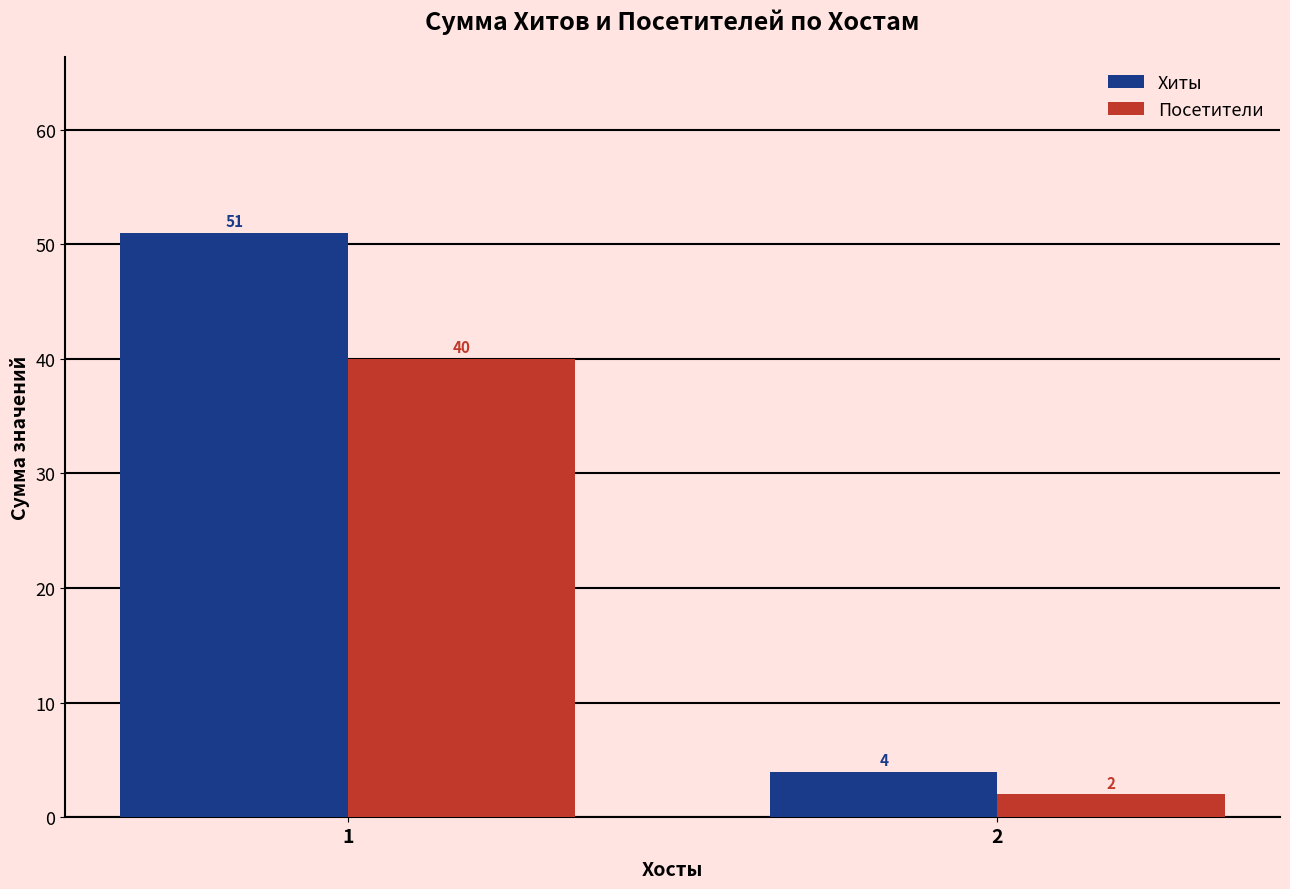

What is the sum of the Хиты values at 2 and 1?

55